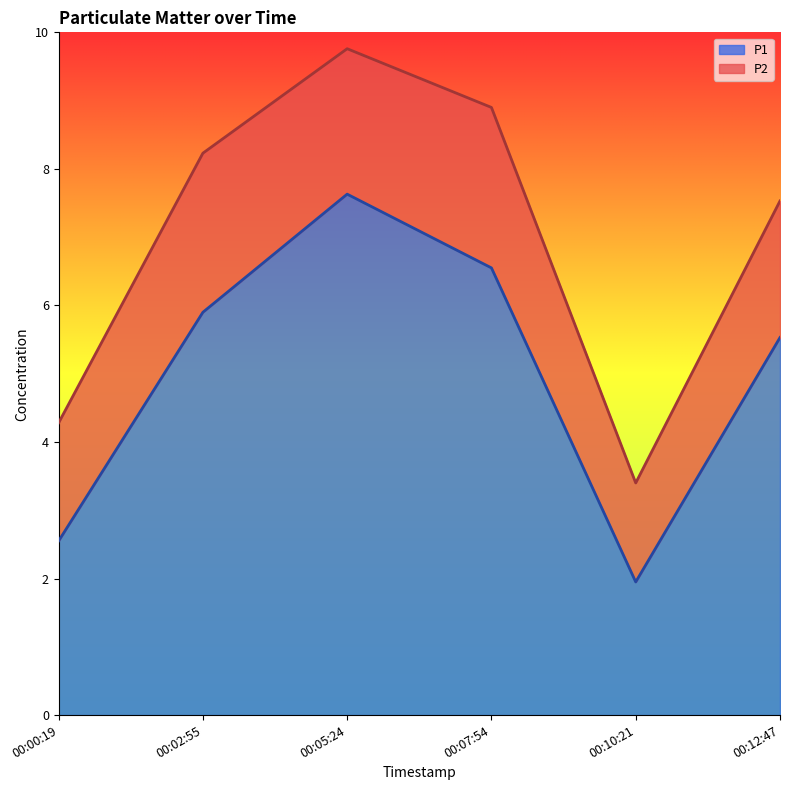

Does the chart have visible grid lines?

No